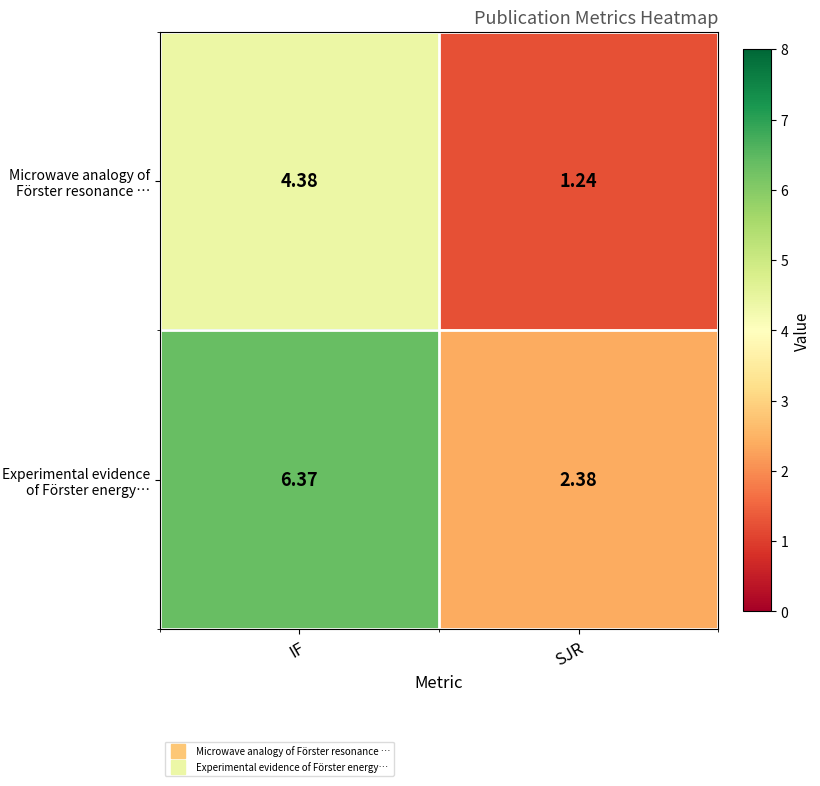

At which category is the sum across all series the highest?

IF